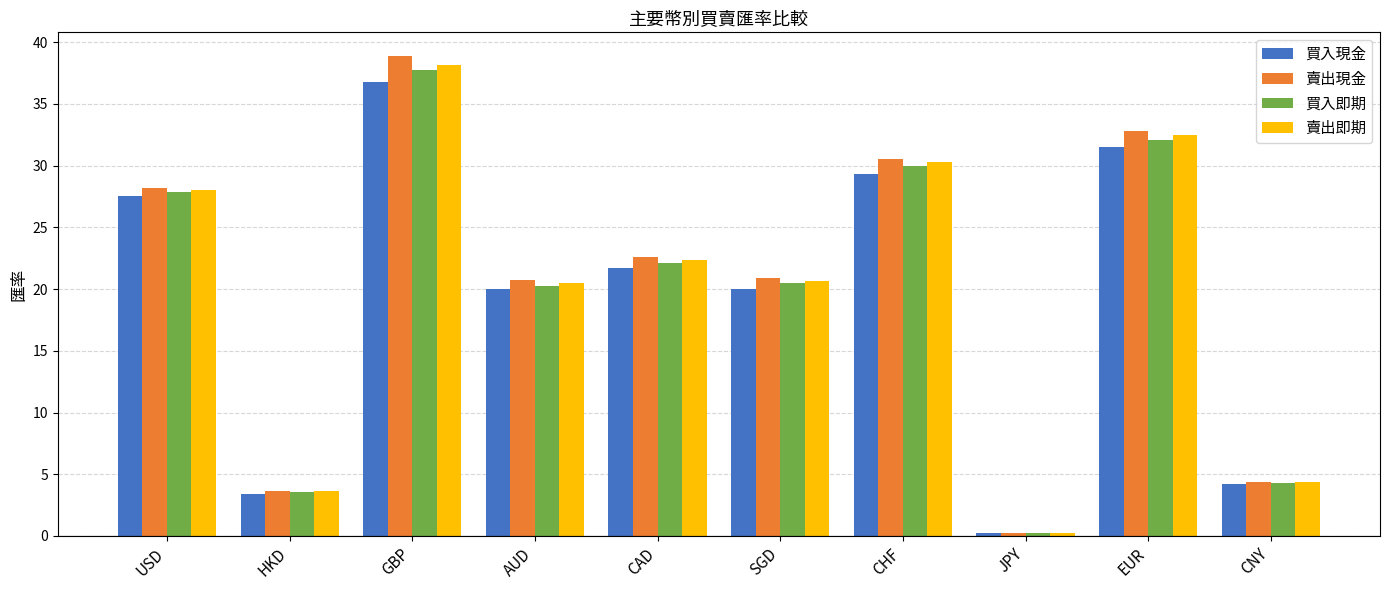

How many data points in 賣出即期 are above 22?

5